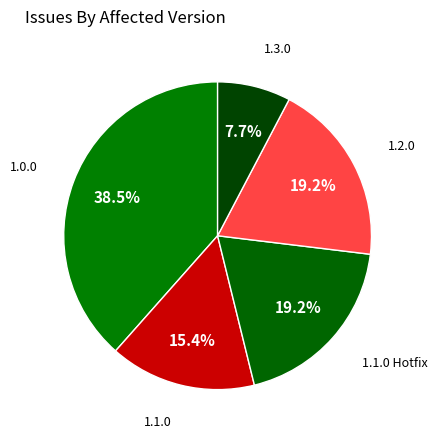

Which slice is the smallest?

1.3.0